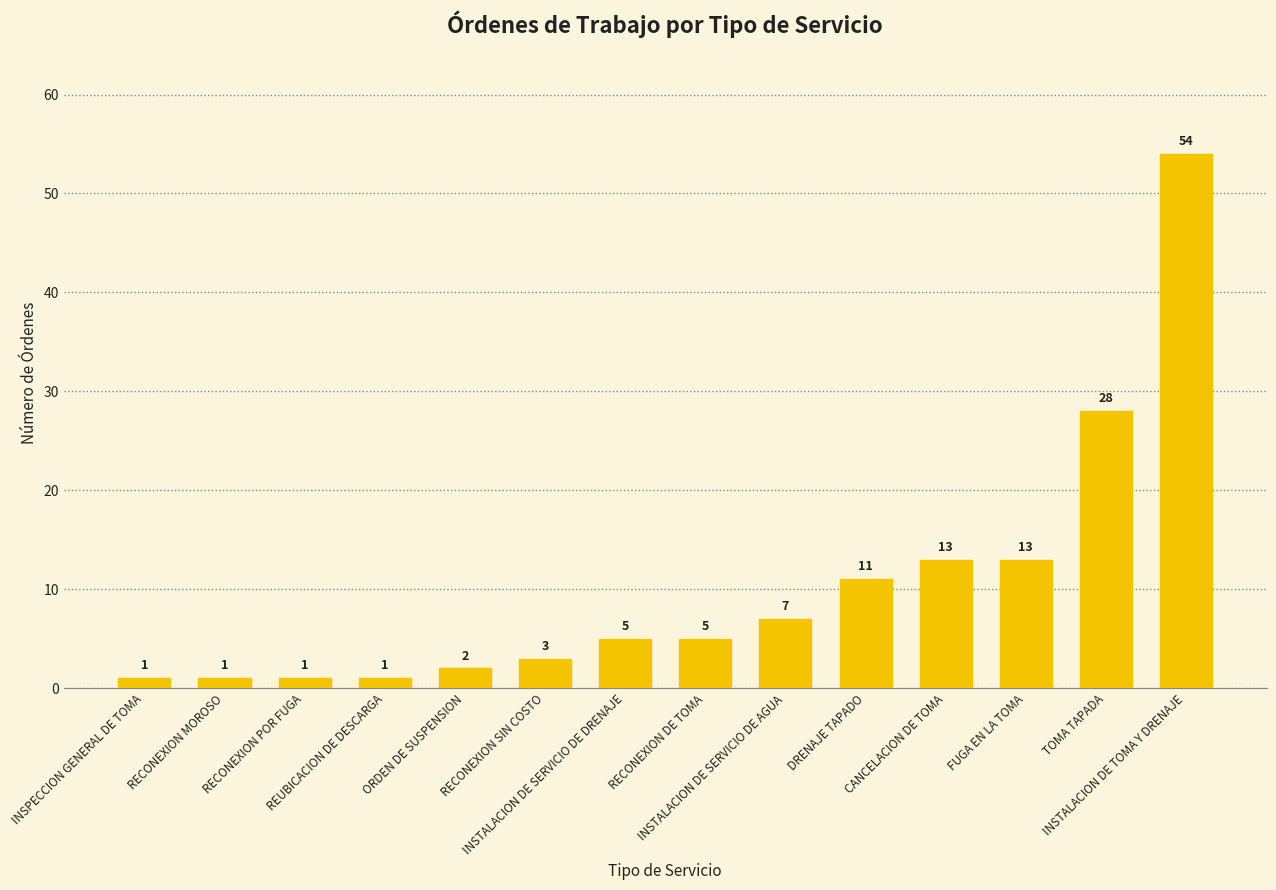

What is the smallest value displayed?

1